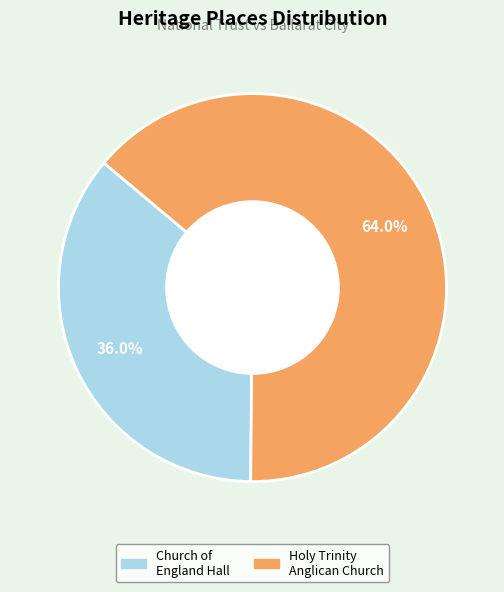

Does any single category account for the majority?

Yes